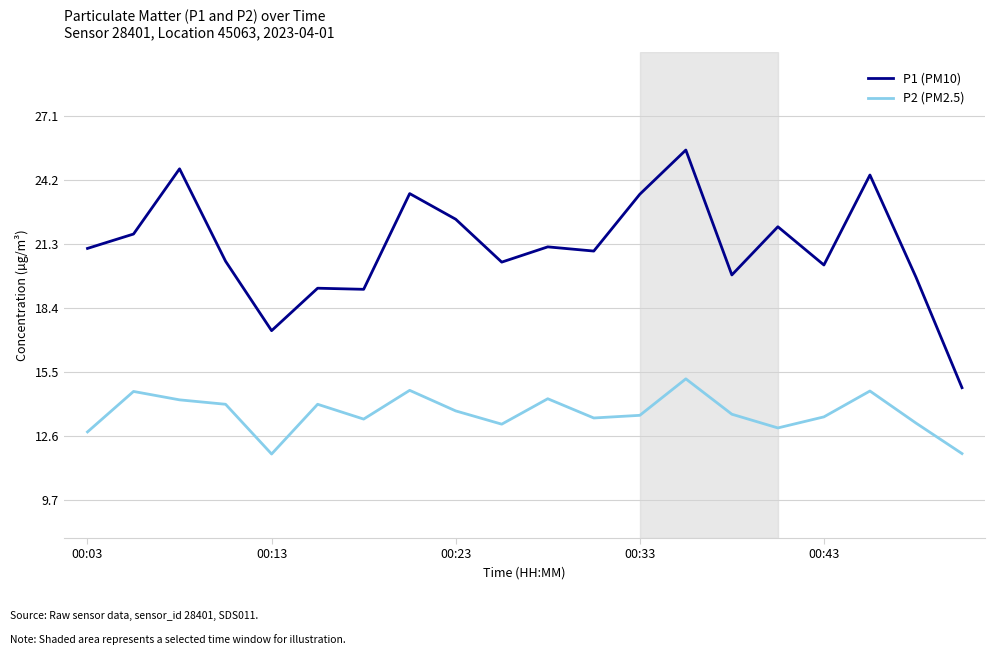

What is the difference between the maximum and minimum values in the P2 (PM2.5) series?

3.4